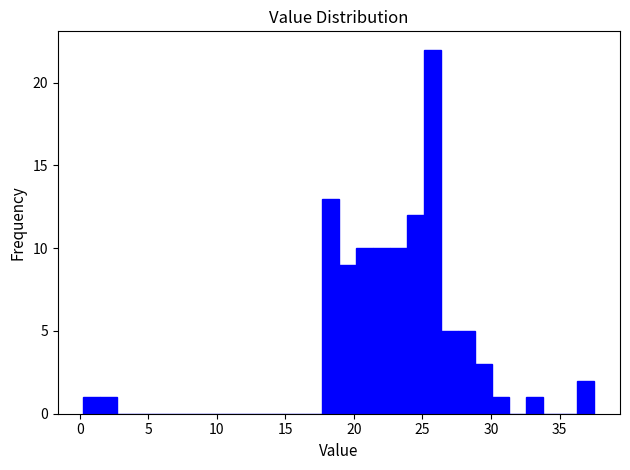

Around what value on the x-axis is the tallest bar? Give the approximate position of its centre, as read against the axis.

25.5